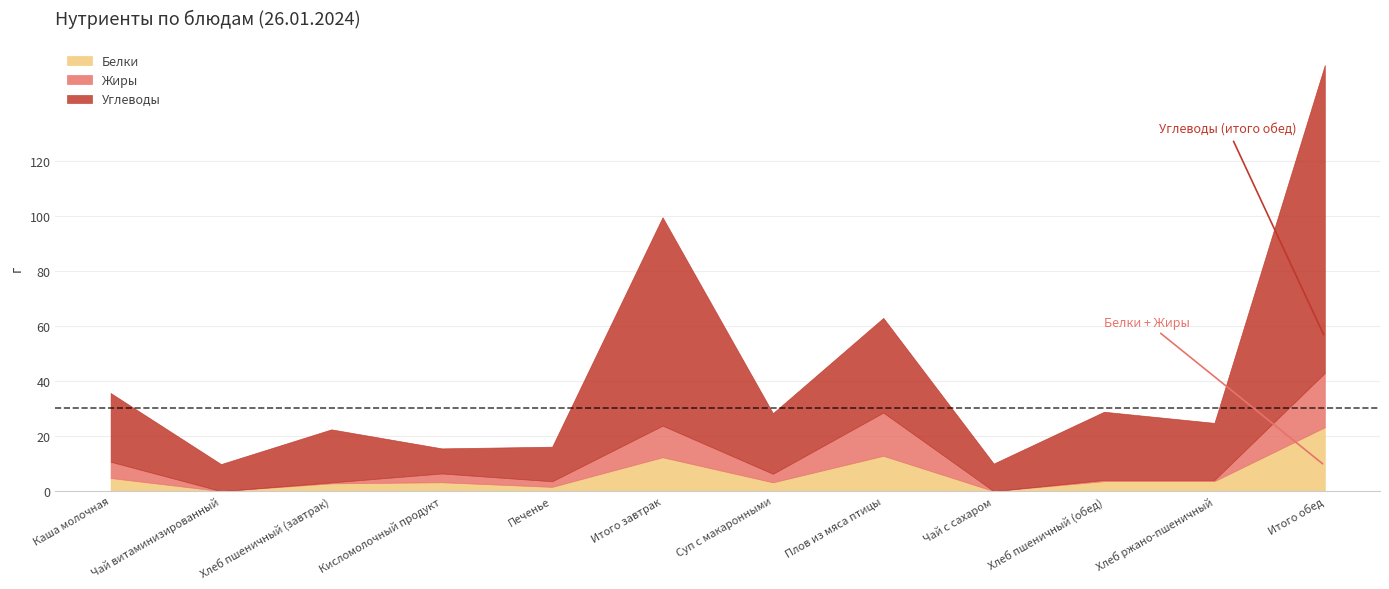

At which category is the sum across all series the highest?

Итого обед